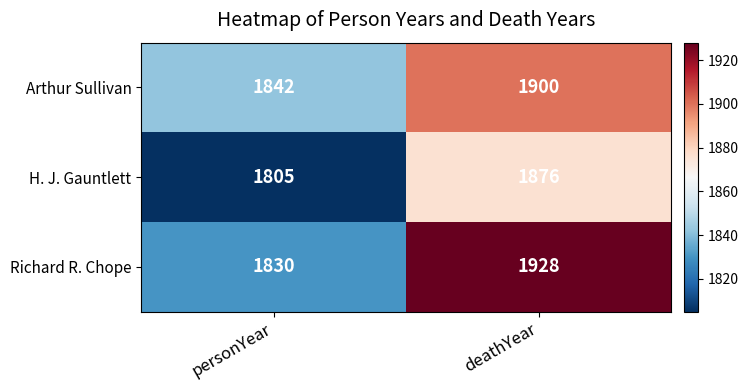

At which category is the sum across all series the highest?

deathYear